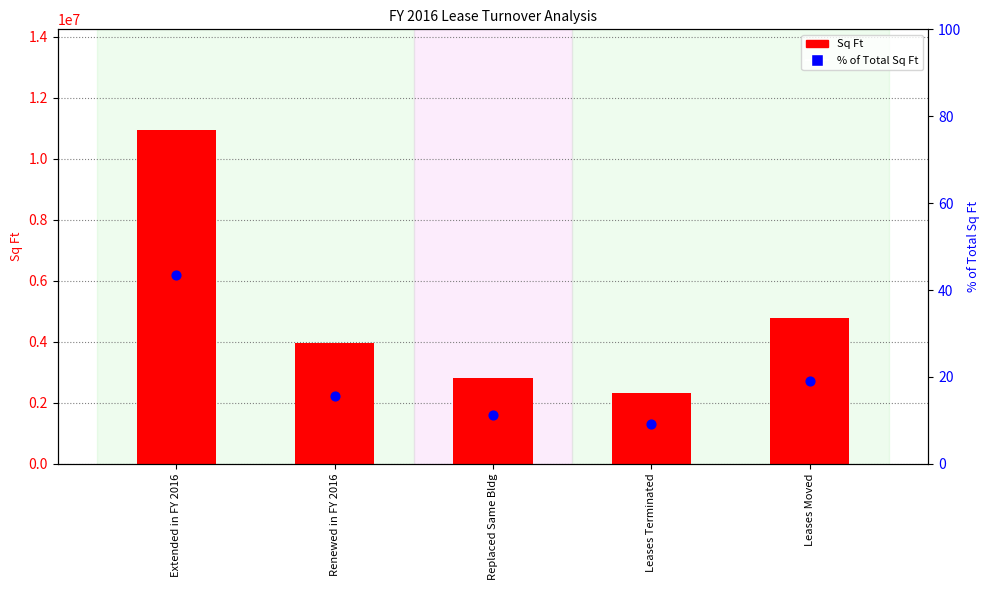

Which series contains the highest Y value?

Sq Ft